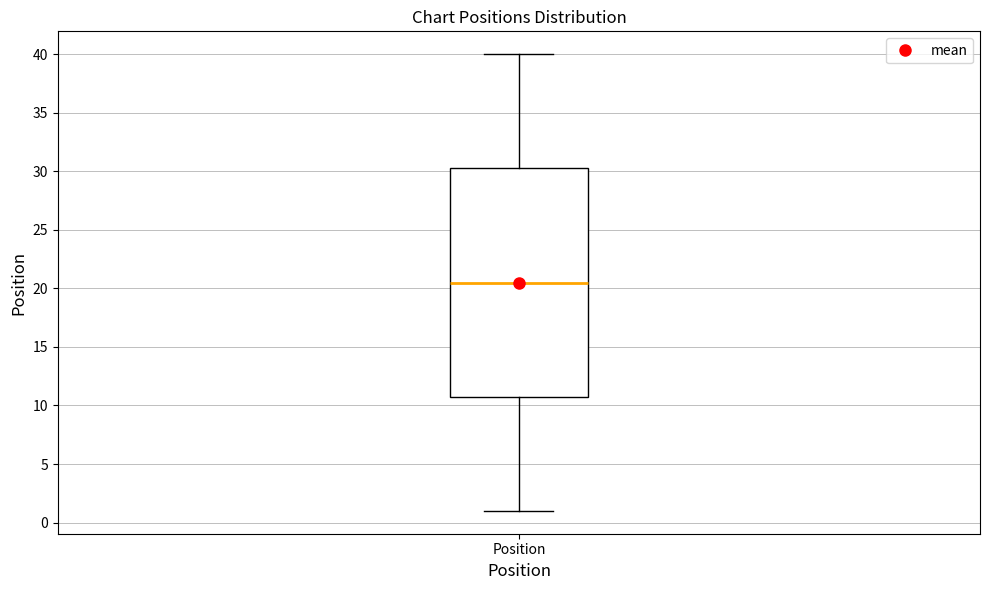

Where does the lower whisker of the box for Position end on the y-axis? The values are not printed on the chart, so give them approximately, as read against the axis.

1.0